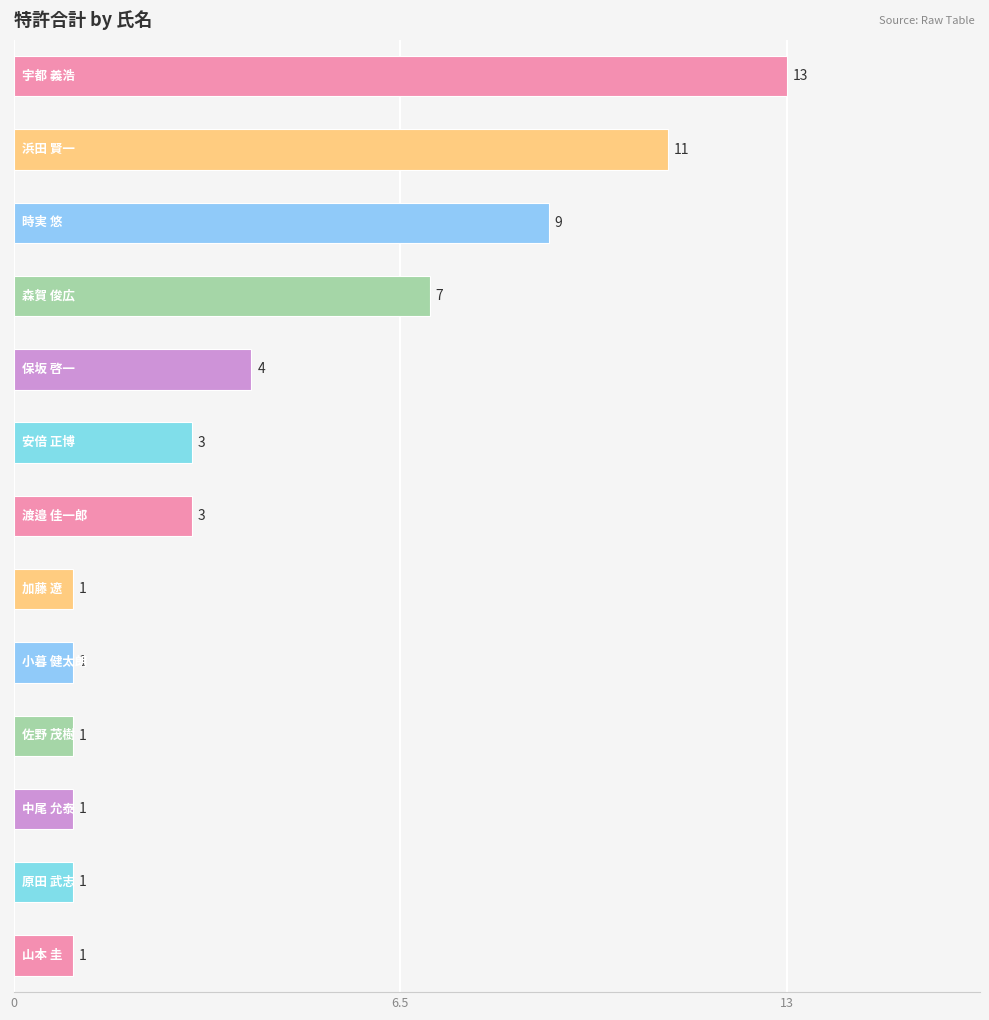

What is the smallest value displayed?

1